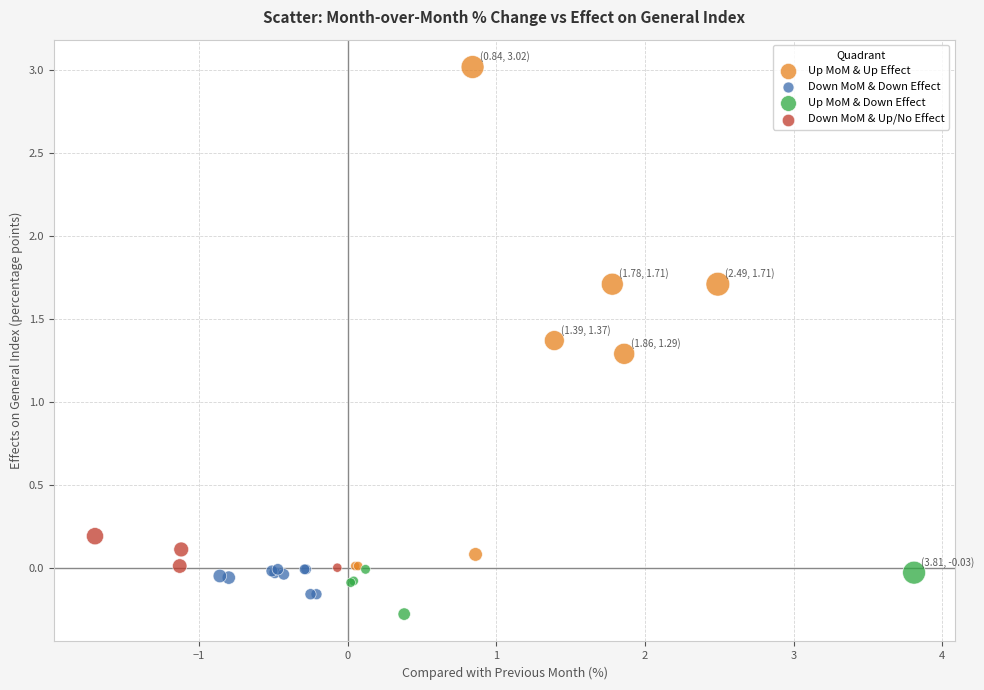

Which series has the largest Y range (max minus min)?

Up MoM & Up Effect